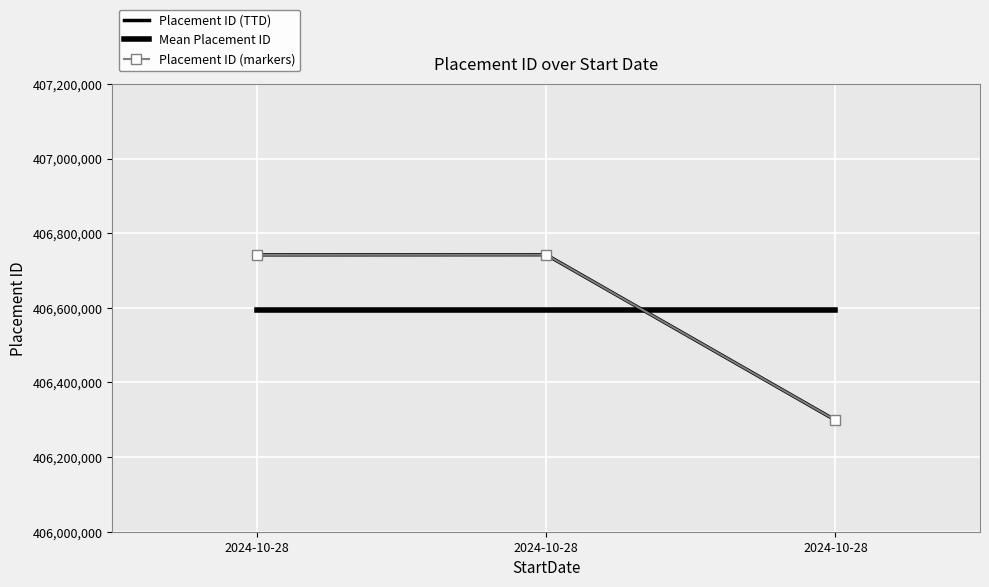

Reading right to left, extract all data points from this chart.

Placement ID (TTD): 406298989.0	406742274.0	406741983.0
Mean Placement ID: 406594415.3	406594415.3	406594415.3
Placement ID (markers): 406298989.0	406742274.0	406741983.0